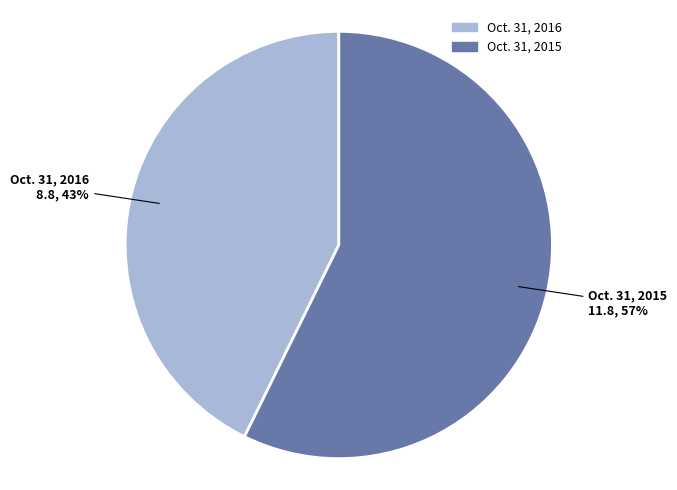

To the nearest percent, what is the average slice percentage?

50%